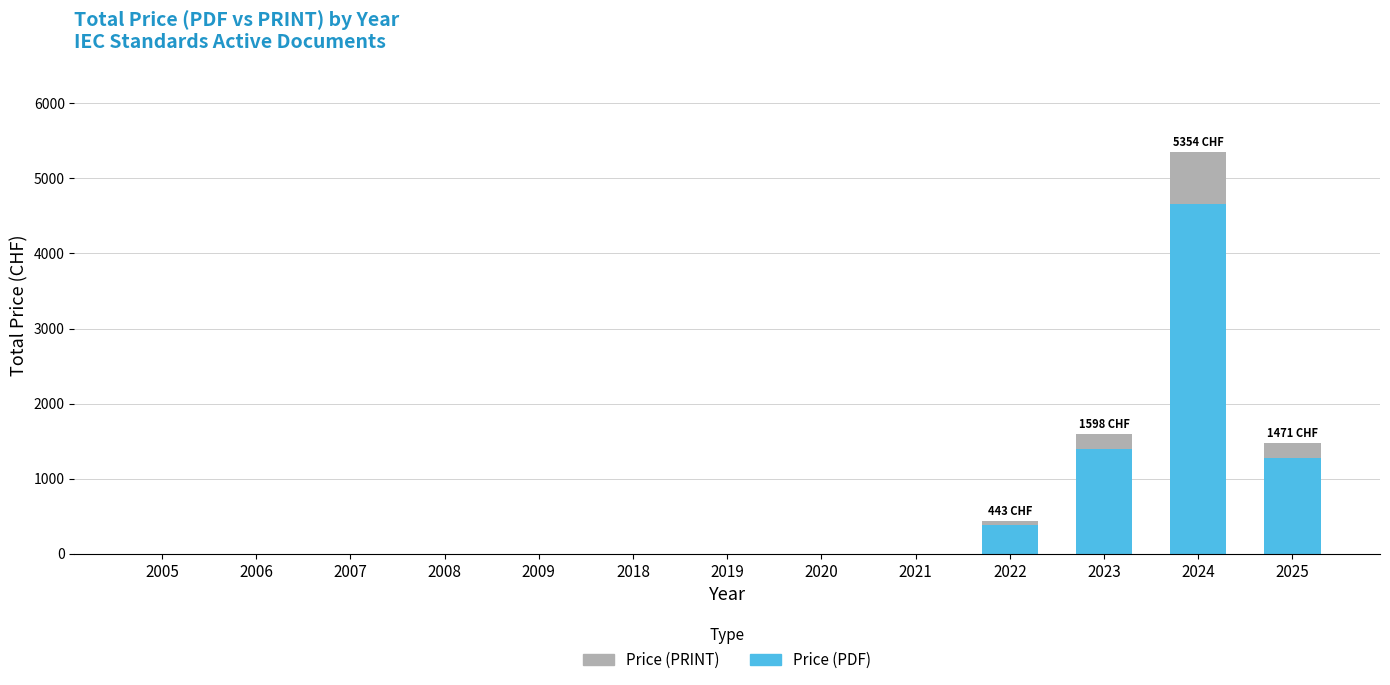

Are the bars grouped side by side (vs. stacked)?

No